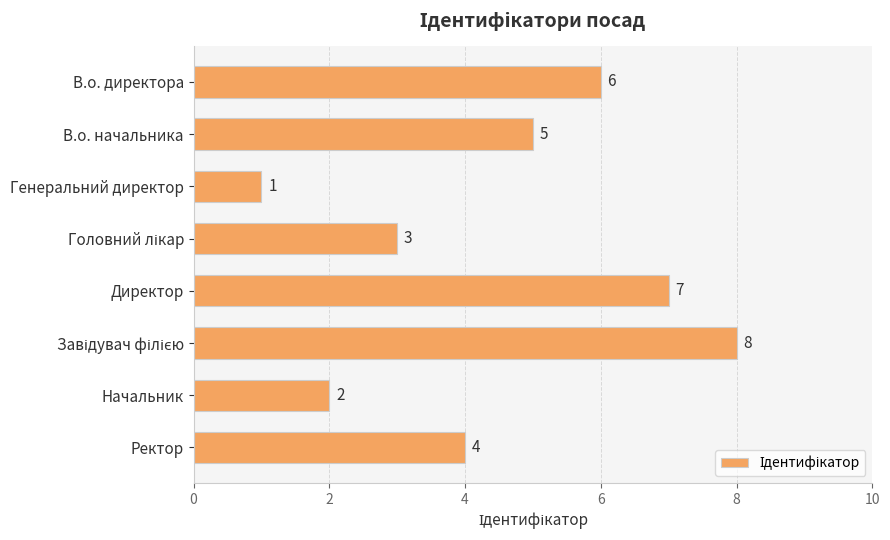

How many bars are there in total?

8